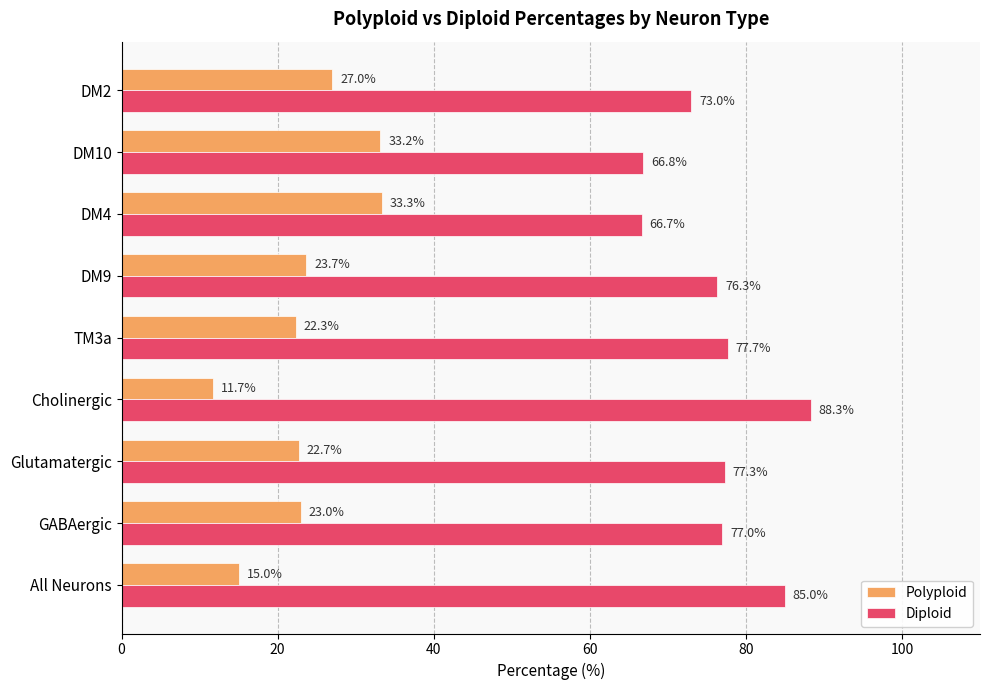

Which series has the largest total across all categories?

Diploid